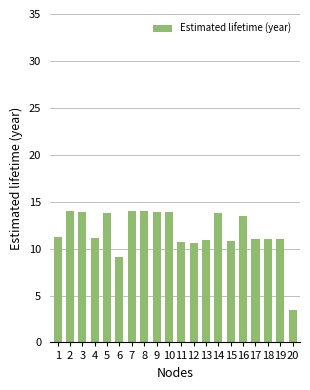

What is the difference between the second highest and second lowest values?

4.9